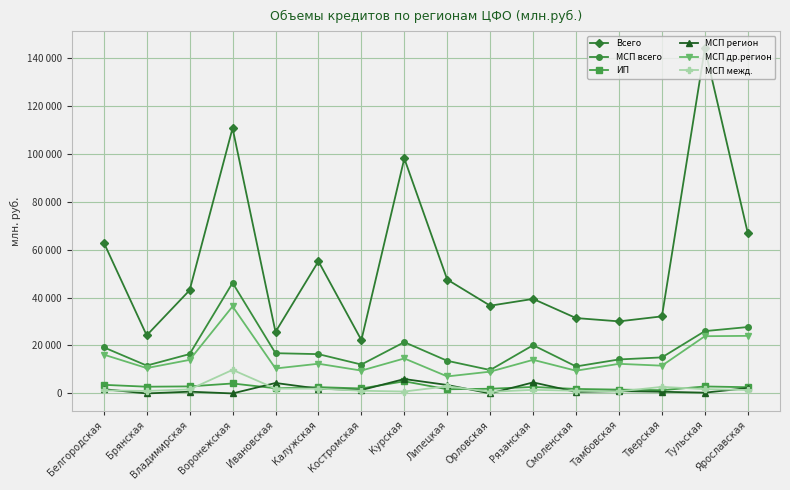

What are all the series names shown in the legend?

Всего, МСП всего, ИП, МСП регион, МСП др.регион, МСП межд.